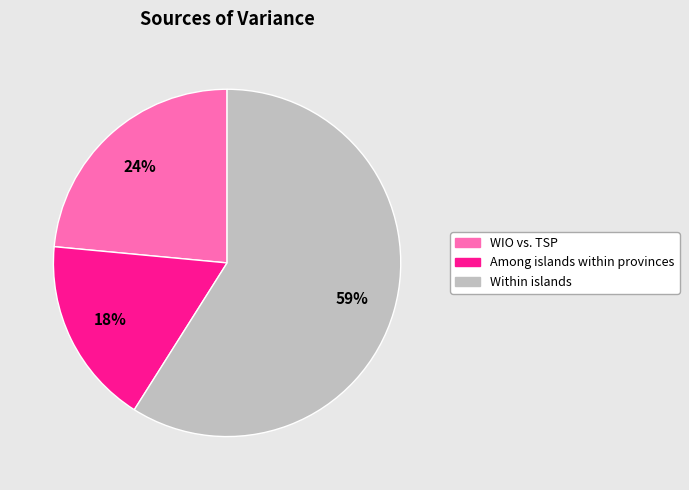

Is the sum of Within islands and WIO vs. TSP greater than half?

Yes